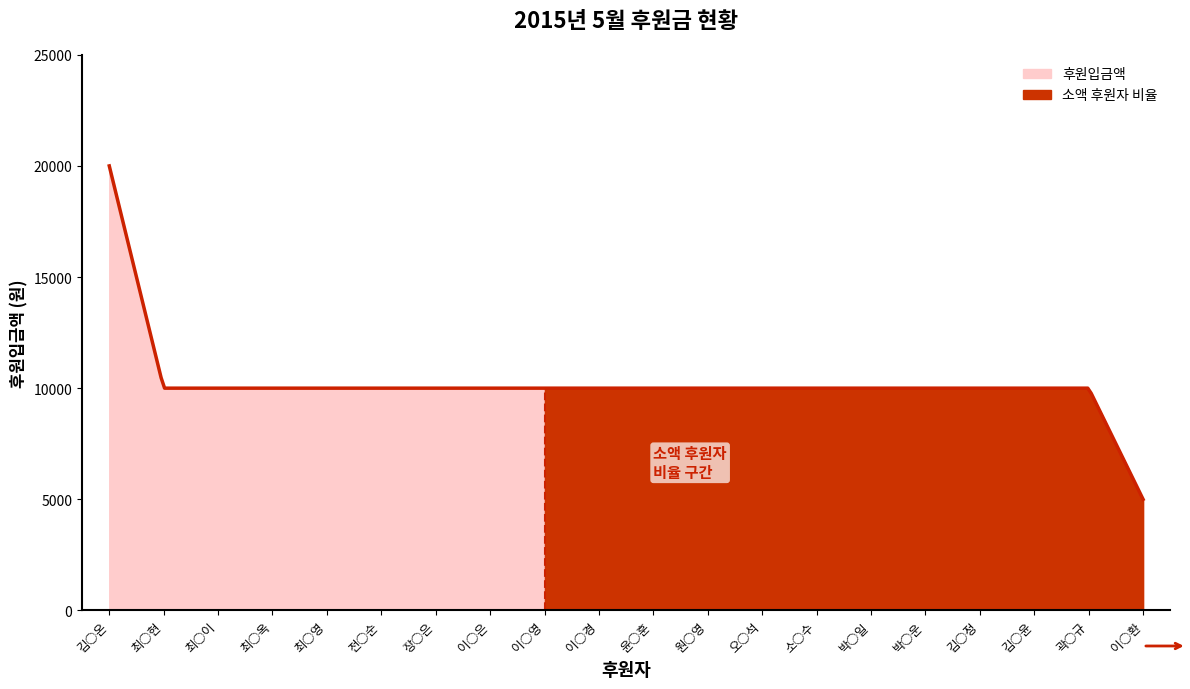

Where is the first local maximum?

김○온